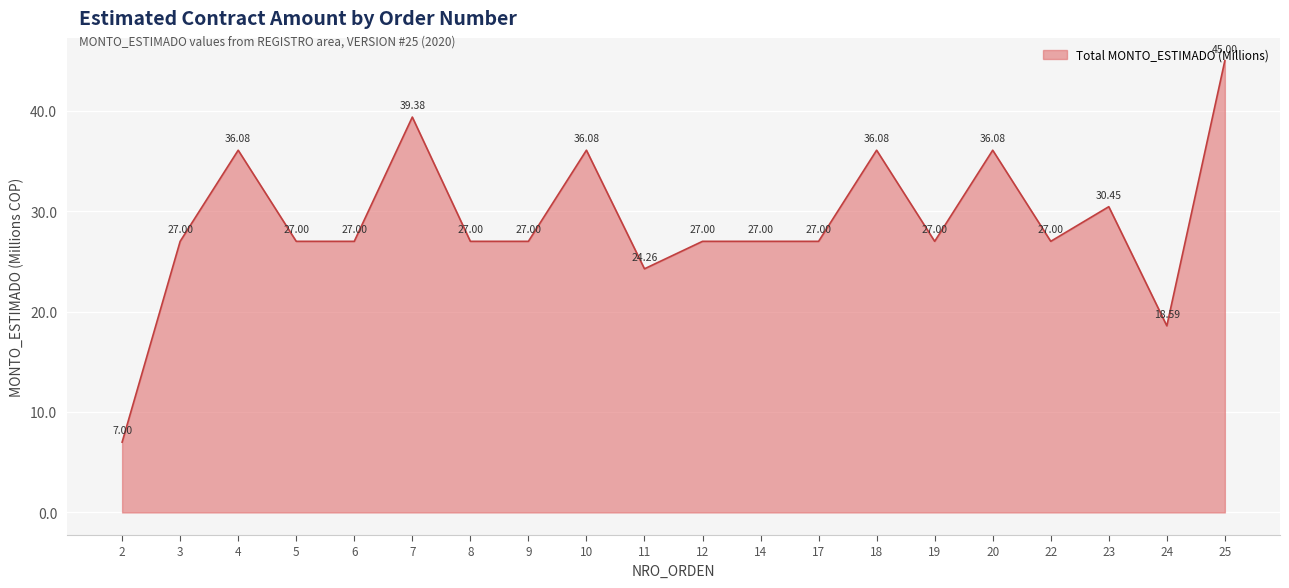

How many lines are shown in the chart?

1